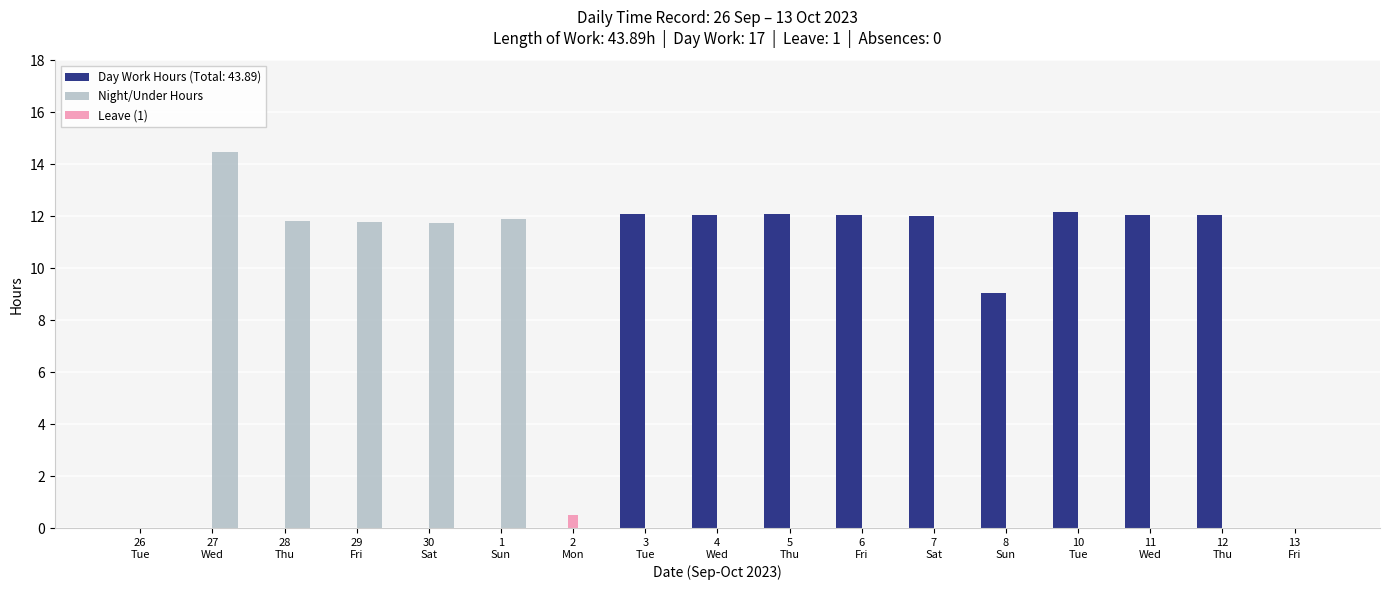

Which series has the largest total across all categories?

Day Work Hours (Total: 43.89)